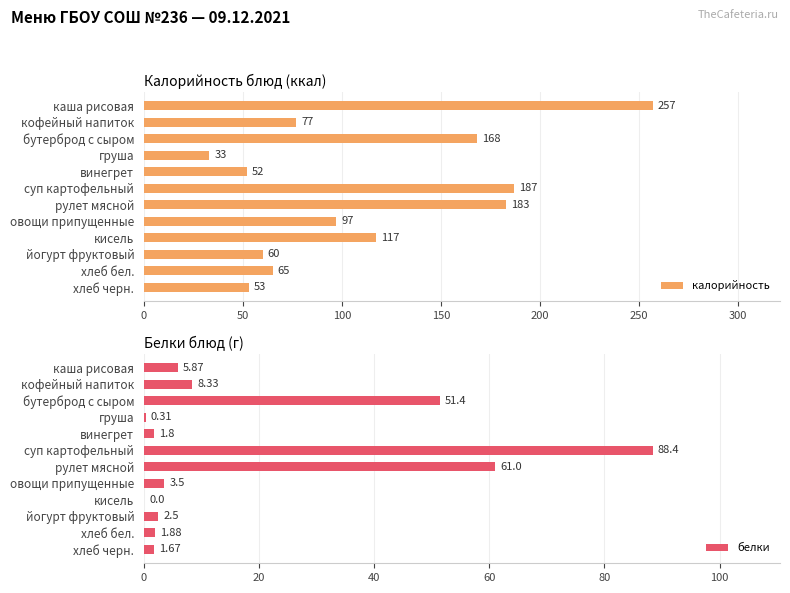

What is the sum of all калорийность values?

1349